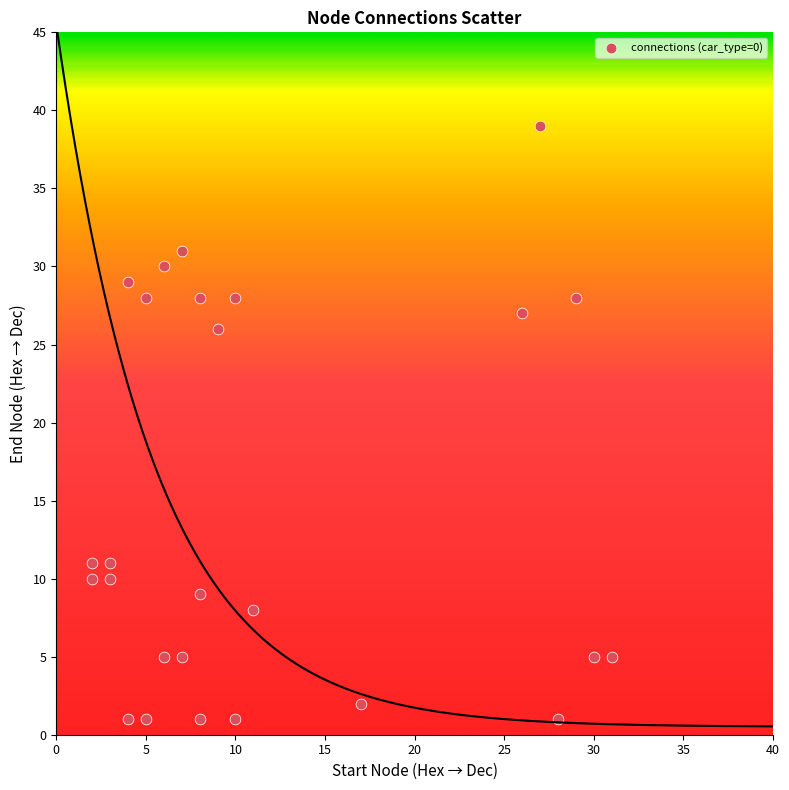

What Y value in the scatter plot is closest to 20?

26